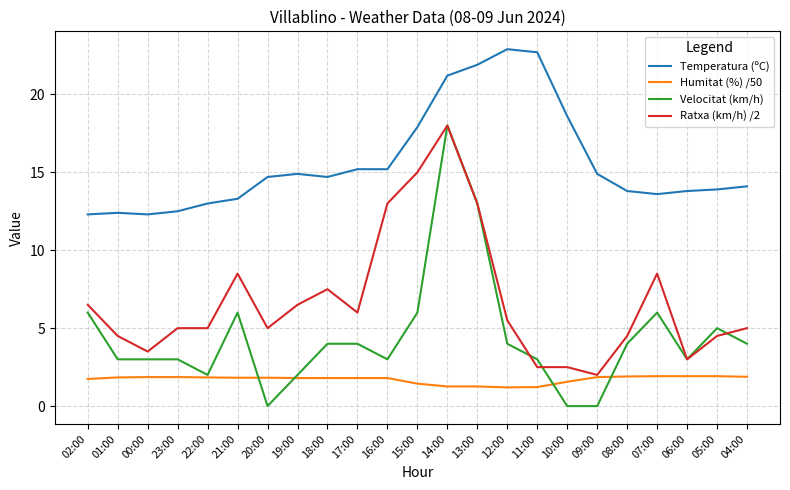

What position from the right is 09:00?

6